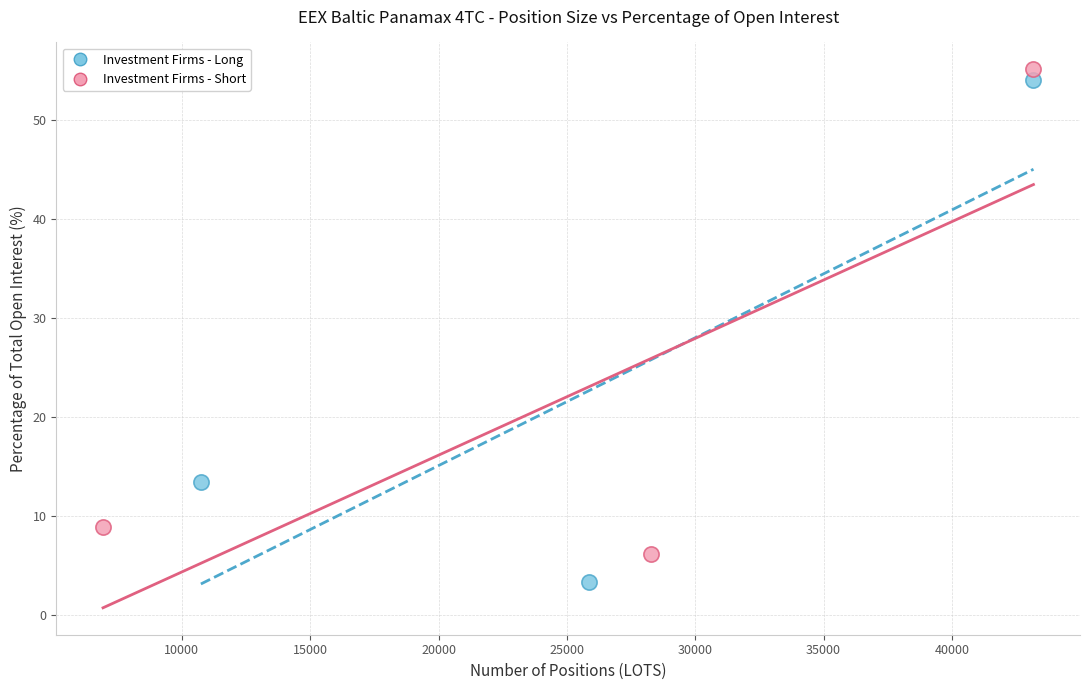

Which series contains the lowest Y value?

Investment Firms - Long